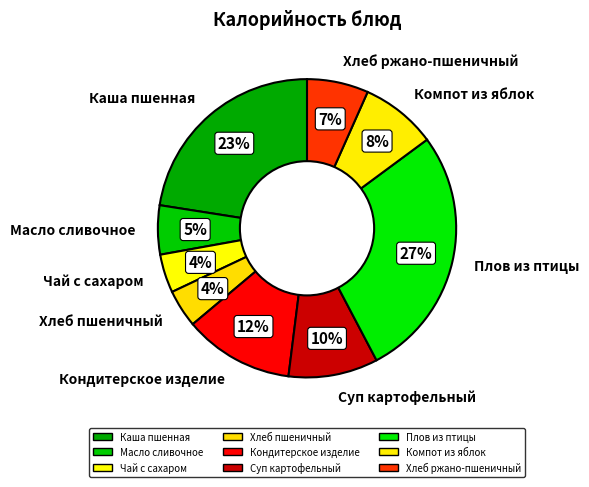

Which category has the biggest portion of the pie?

Плов из птицы